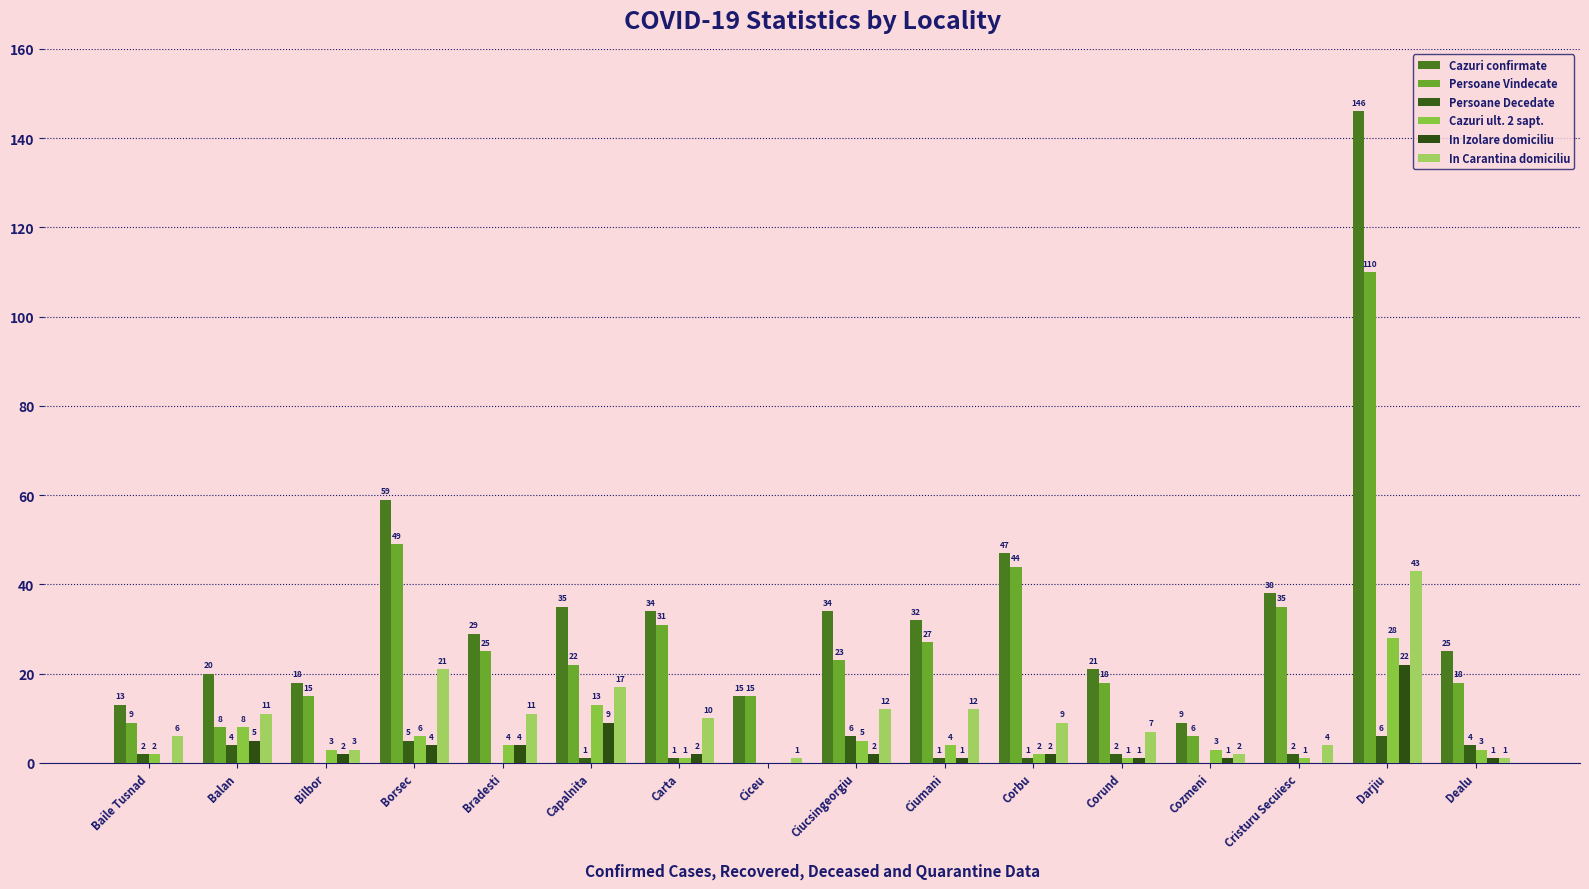

Reading left to right, extract all data points from this chart.

Cazuri confirmate: Baile Tusnad=13	Balan=20	Bilbor=18	Borsec=59	Bradesti=29	Capalnita=35	Carta=34	Ciceu=15	Ciucsingeorgiu=34	Ciumani=32	Corbu=47	Corund=21	Cozmeni=9	Cristuru Secuiesc=38	Darjiu=146	Dealu=25
Persoane Vindecate: Baile Tusnad=9	Balan=8	Bilbor=15	Borsec=49	Bradesti=25	Capalnita=22	Carta=31	Ciceu=15	Ciucsingeorgiu=23	Ciumani=27	Corbu=44	Corund=18	Cozmeni=6	Cristuru Secuiesc=35	Darjiu=110	Dealu=18
Persoane Decedate: Baile Tusnad=2	Balan=4	Bilbor=0	Borsec=5	Bradesti=0	Capalnita=1	Carta=1	Ciceu=0	Ciucsingeorgiu=6	Ciumani=1	Corbu=1	Corund=2	Cozmeni=0	Cristuru Secuiesc=2	Darjiu=6	Dealu=4
Cazuri ult. 2 sapt.: Baile Tusnad=2	Balan=8	Bilbor=3	Borsec=6	Bradesti=4	Capalnita=13	Carta=1	Ciceu=0	Ciucsingeorgiu=5	Ciumani=4	Corbu=2	Corund=1	Cozmeni=3	Cristuru Secuiesc=1	Darjiu=28	Dealu=3
In Izolare domiciliu: Baile Tusnad=0	Balan=5	Bilbor=2	Borsec=4	Bradesti=4	Capalnita=9	Carta=2	Ciceu=0	Ciucsingeorgiu=2	Ciumani=1	Corbu=2	Corund=1	Cozmeni=1	Cristuru Secuiesc=0	Darjiu=22	Dealu=1
In Carantina domiciliu: Baile Tusnad=6	Balan=11	Bilbor=3	Borsec=21	Bradesti=11	Capalnita=17	Carta=10	Ciceu=1	Ciucsingeorgiu=12	Ciumani=12	Corbu=9	Corund=7	Cozmeni=2	Cristuru Secuiesc=4	Darjiu=43	Dealu=1